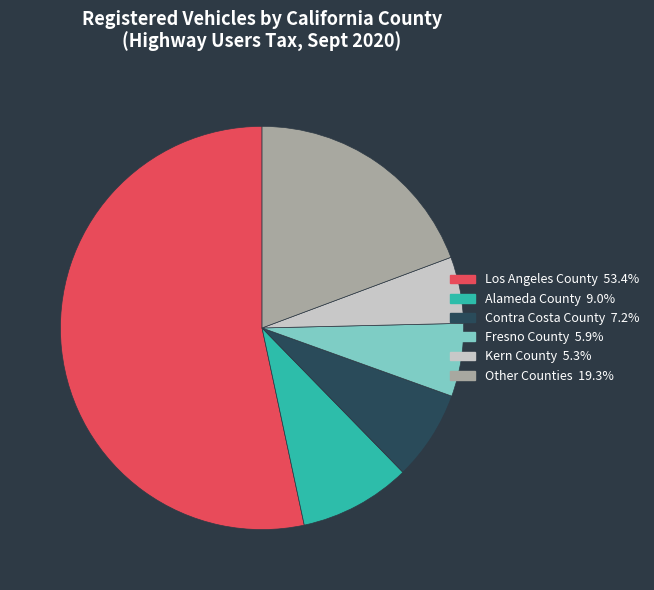

Does any single category account for the majority?

Yes